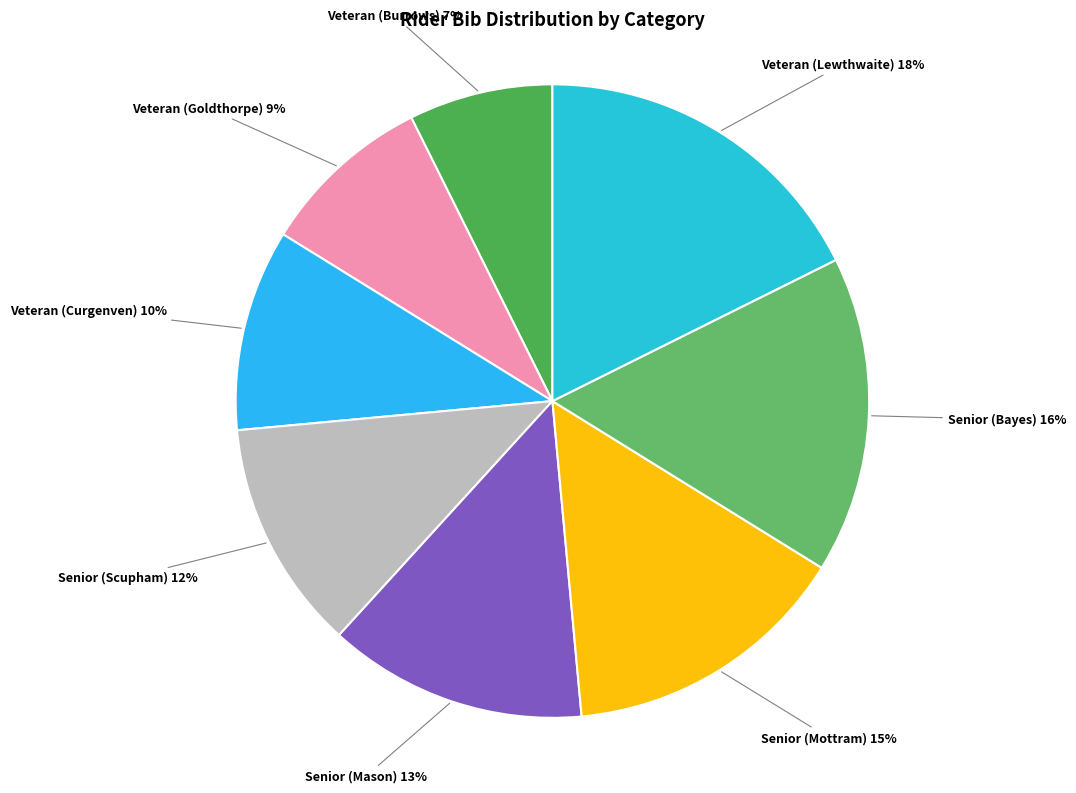

How many slices are in this pie chart?

8